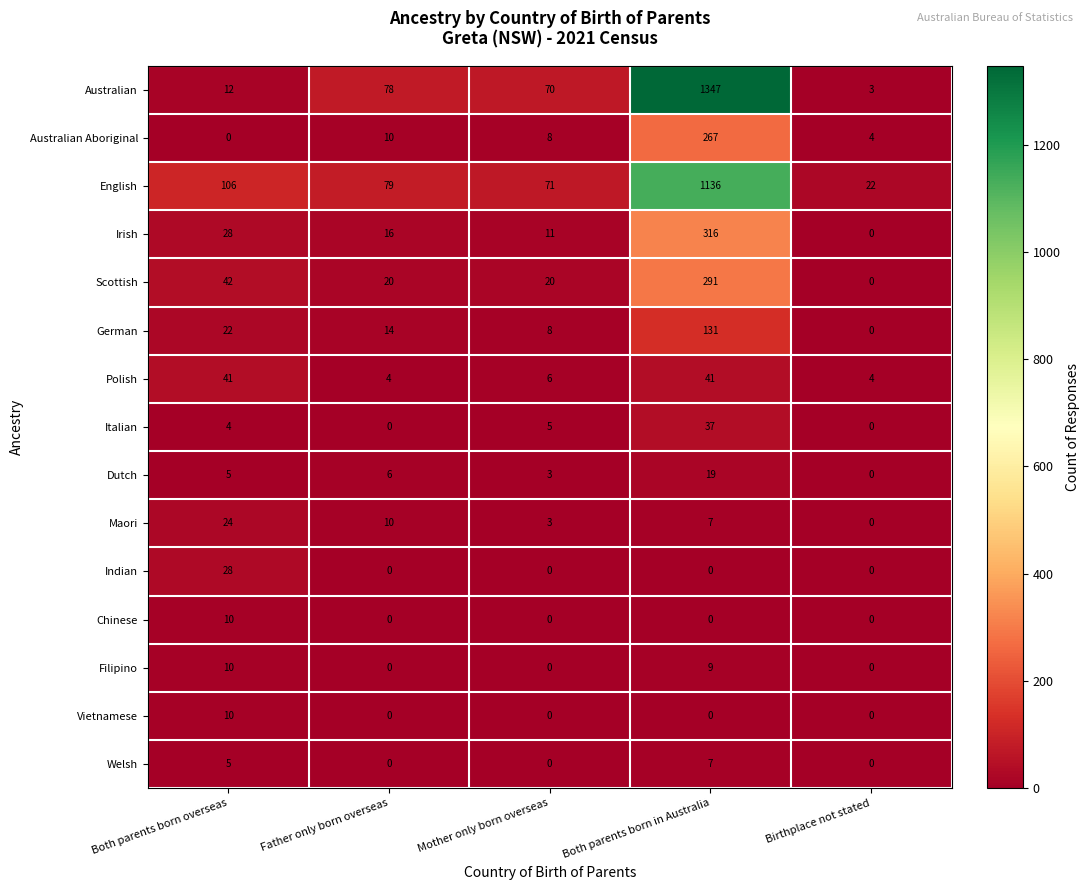

What is the difference between the highest and lowest values at Father only born overseas?

79